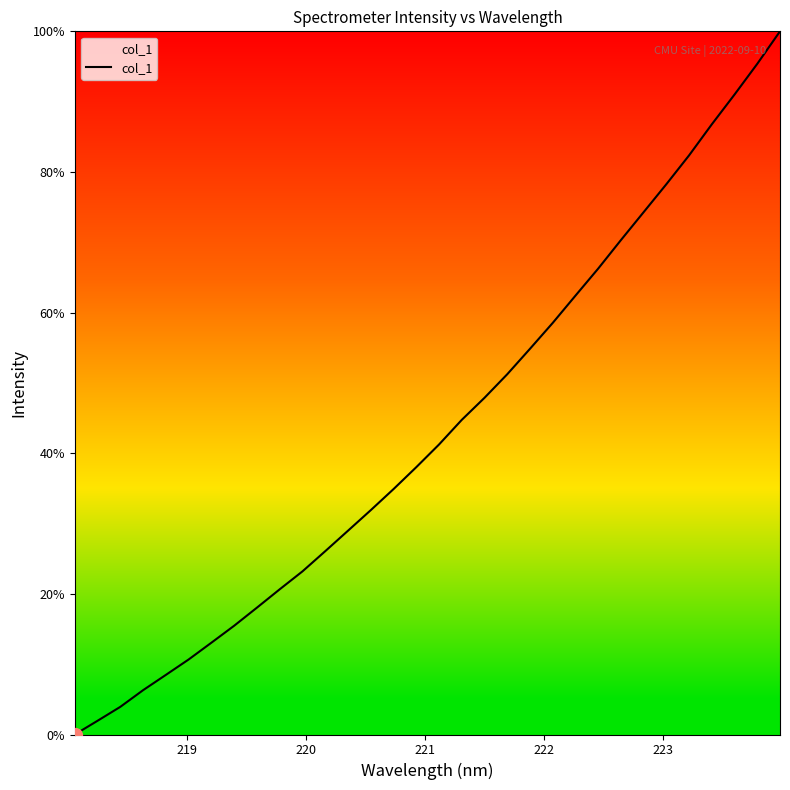

What is the maximum value shown in the chart?

100.0